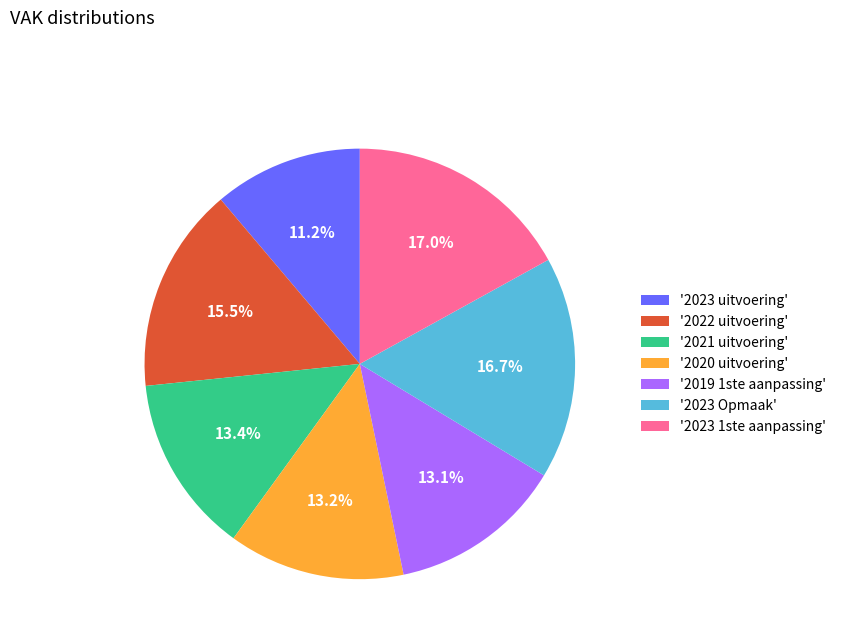

Does any single category account for the majority?

No